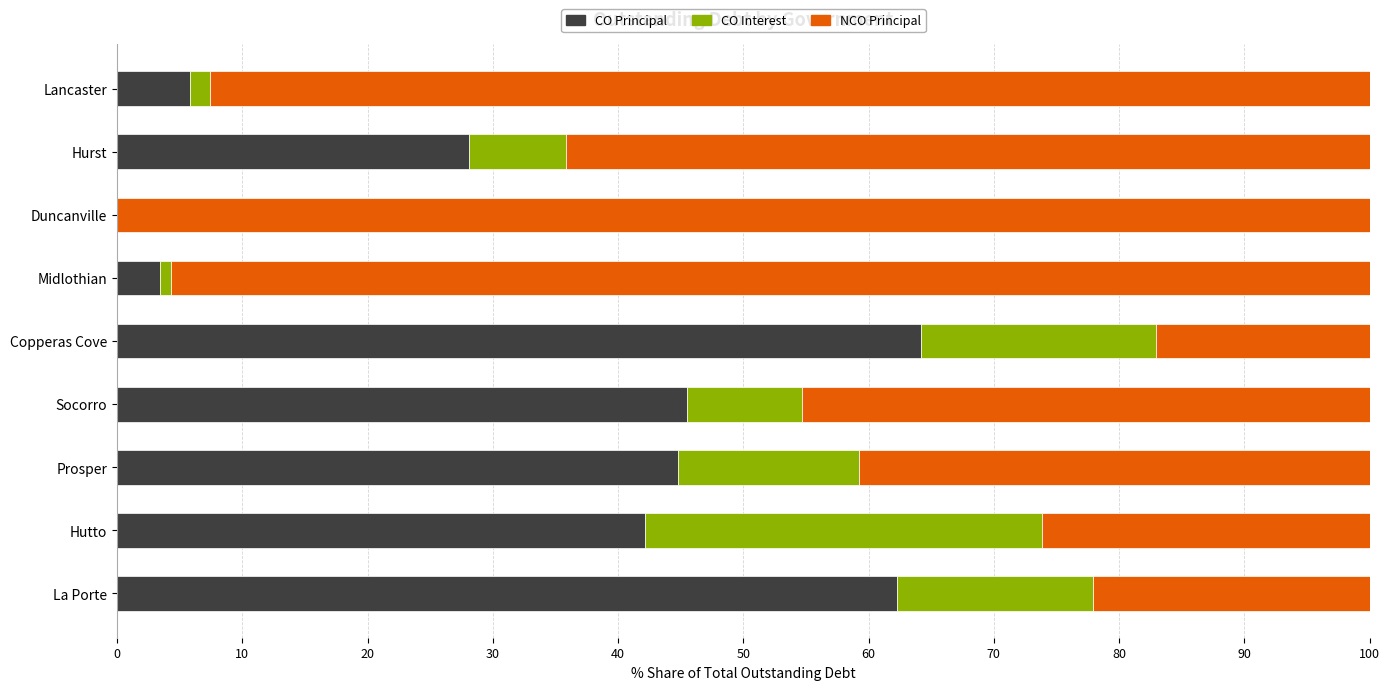

The value of CO Principal at Midlothian is 3.4. True or false?

True